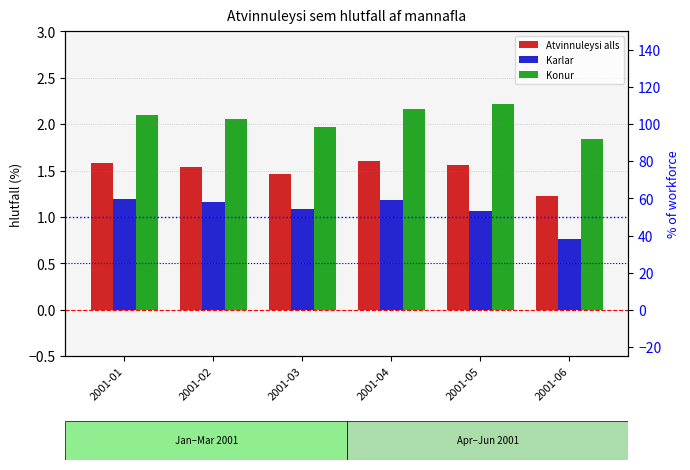

At which label is Atvinnuleysi alls closest to 1?

2001-06